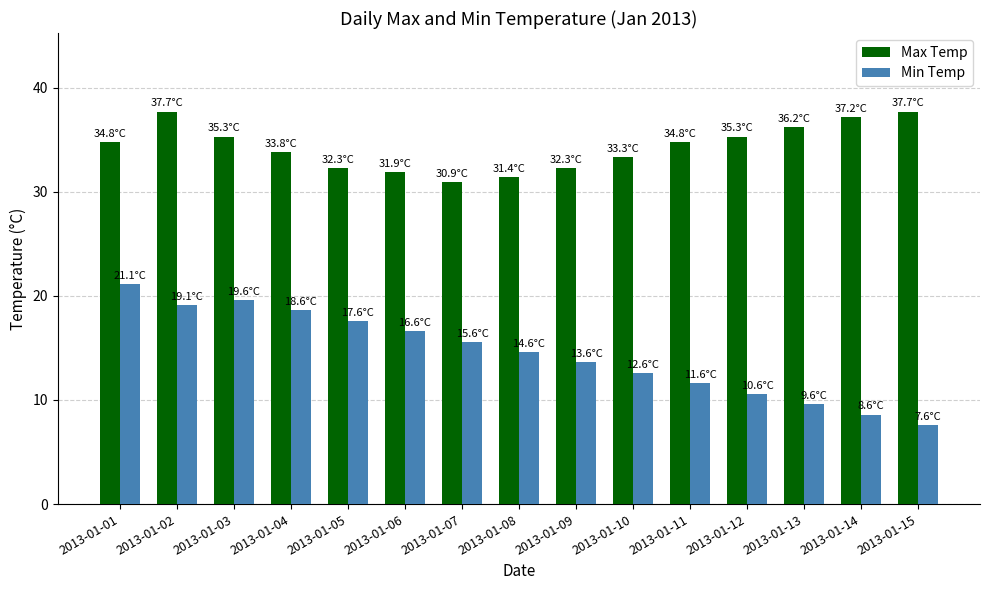

What is the spread (max minus min) of values at 2013-01-14?

28.6